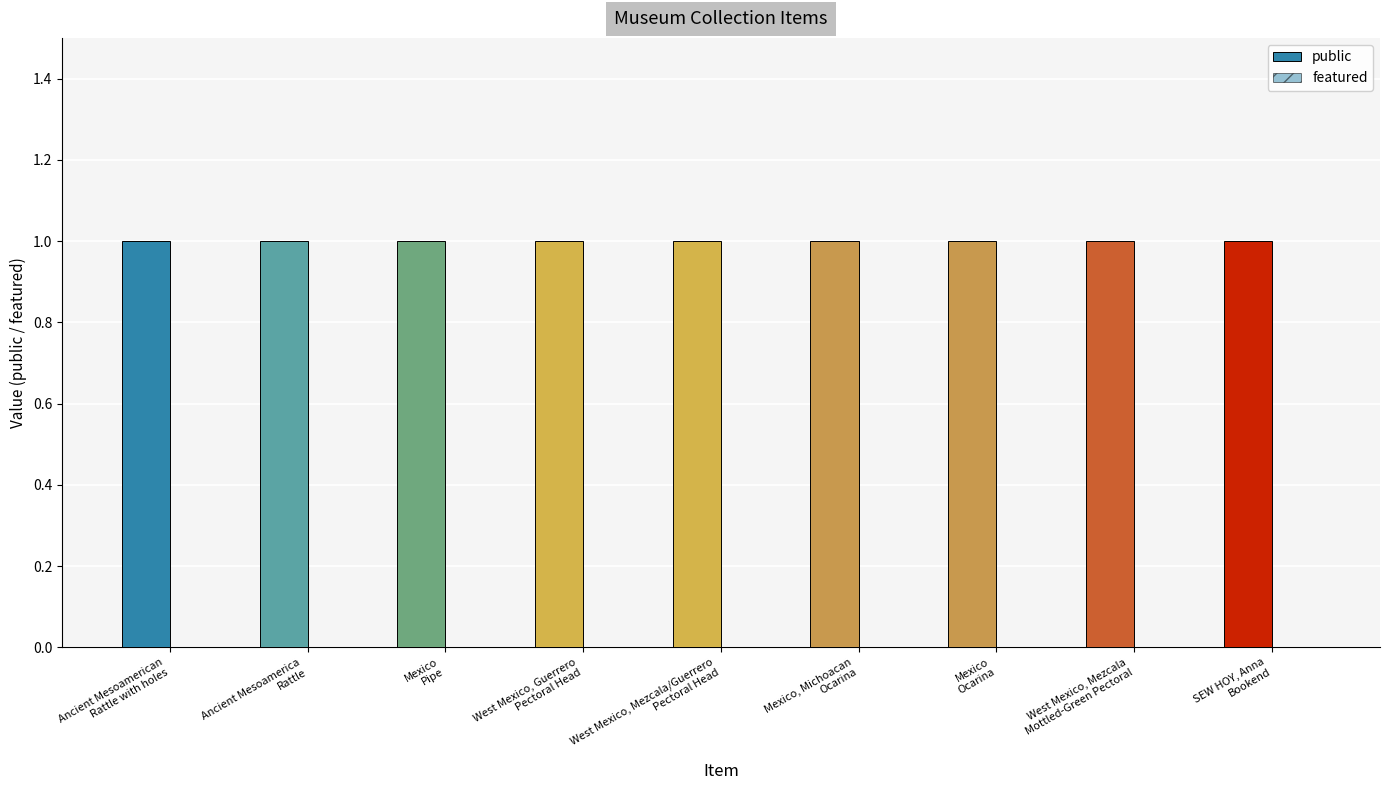

What position from the right is Mexico, Michoacan
Ocarina?

4